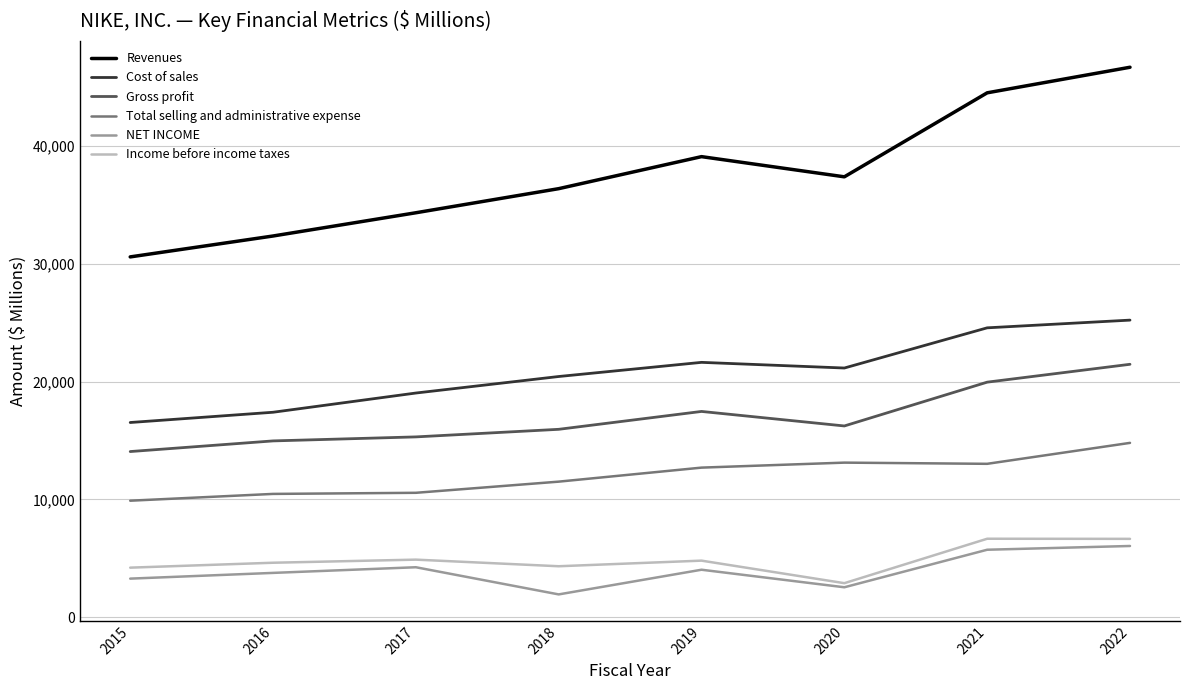

At which label does Cost of sales first exceed 21162?

2019